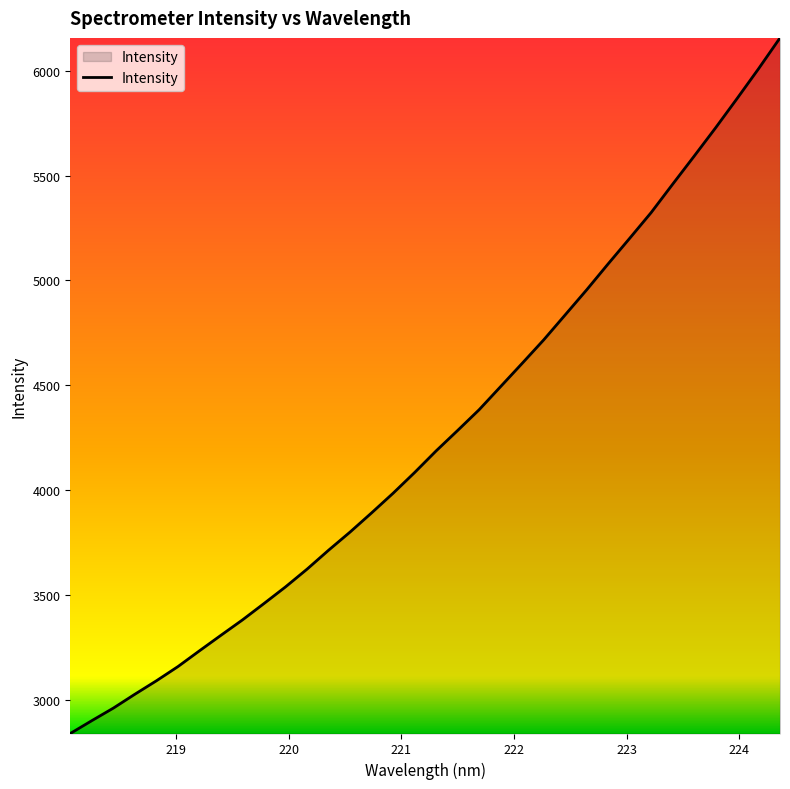

How many lines are shown in the chart?

1